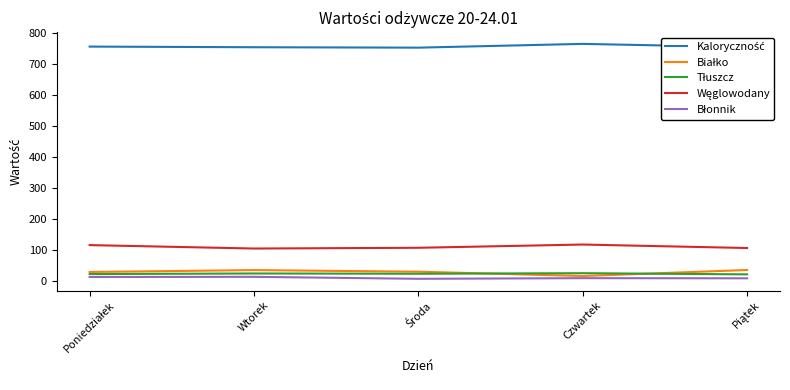

Count the number of data series in this chart.

5